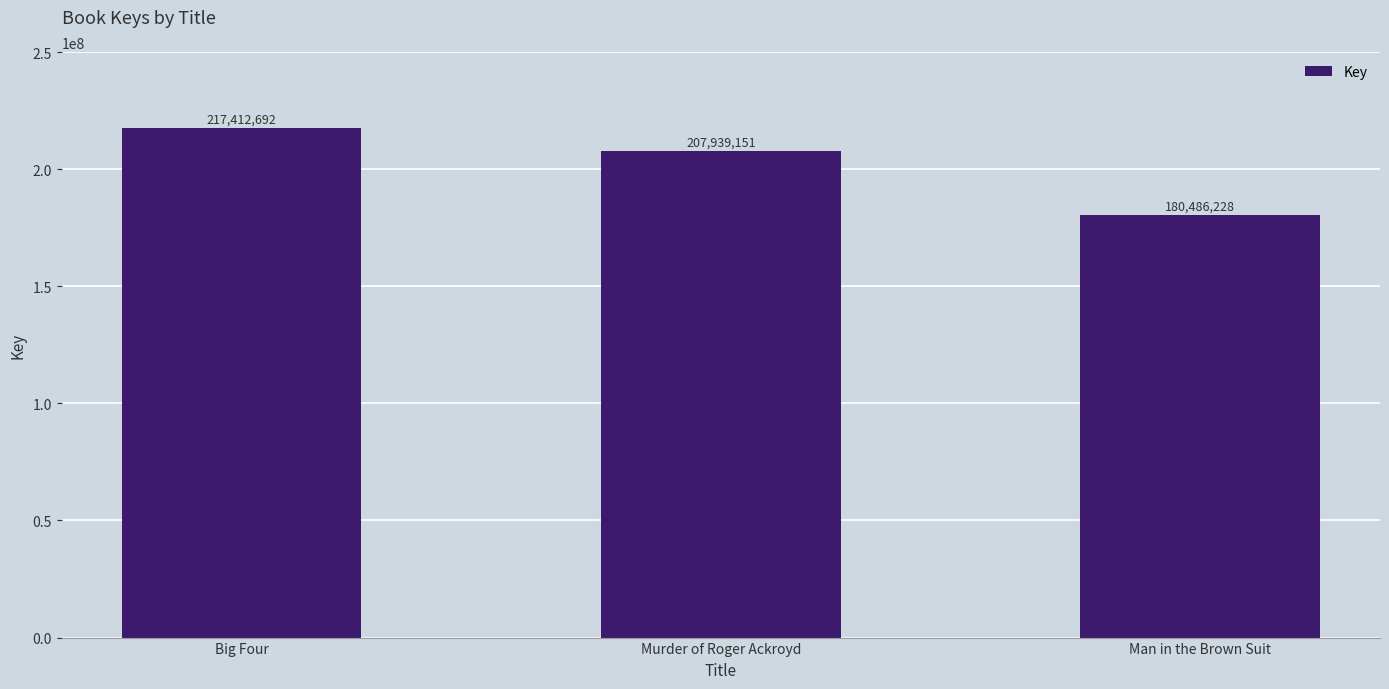

List the labels in order of value, smallest first.

Man in the Brown Suit, Murder of Roger Ackroyd, Big Four